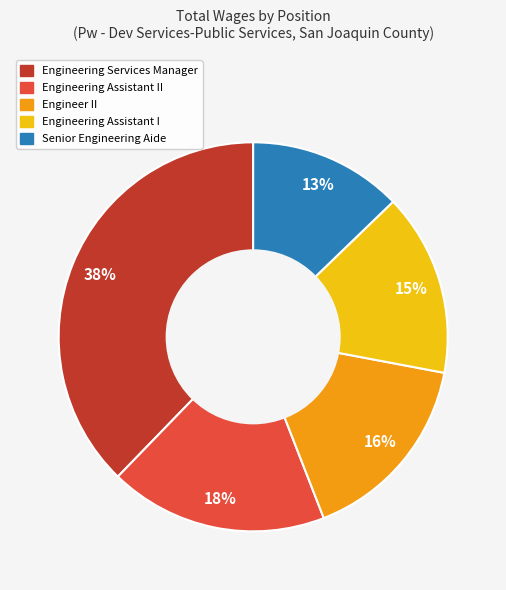

To the nearest percent, what percentage of the pie is Senior Engineering Aide?

13%